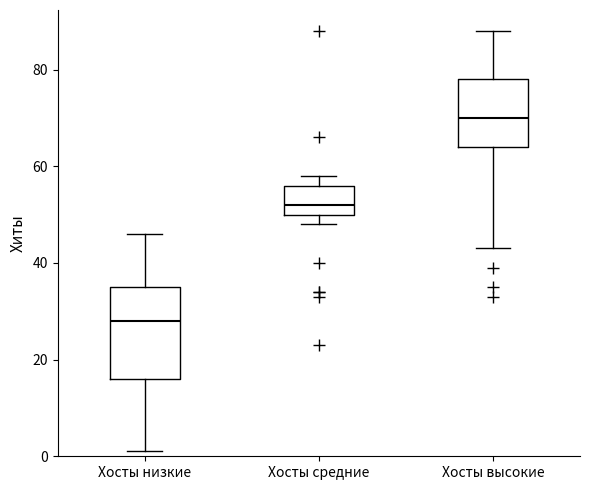

Where is the lower edge of the box for Хосты средние on the y-axis? The values are not printed on the chart, so give them approximately, as read against the axis.

50